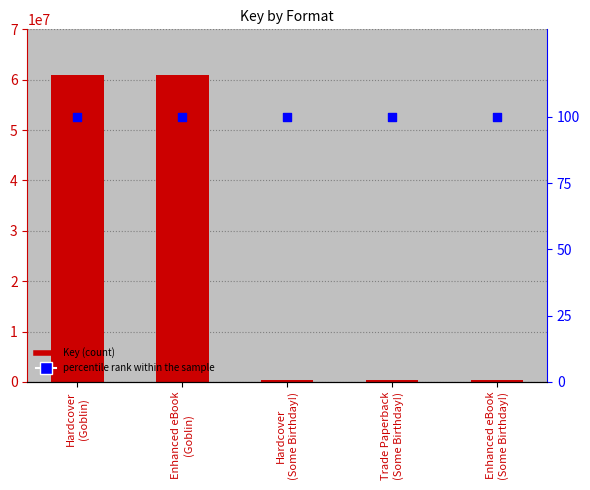

What is the total value across all series at Enhanced eBook
(Some Birthday!)?

325199